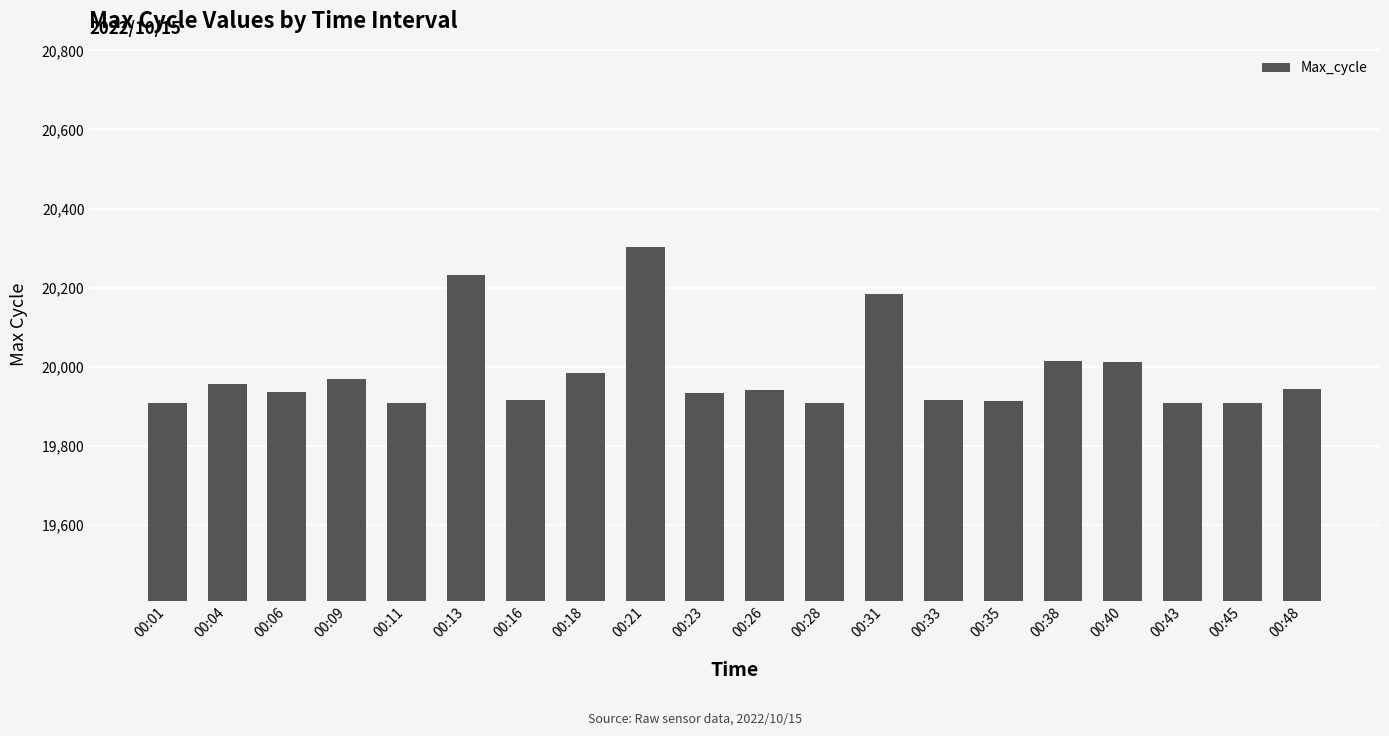

How many data points does each series have?

20